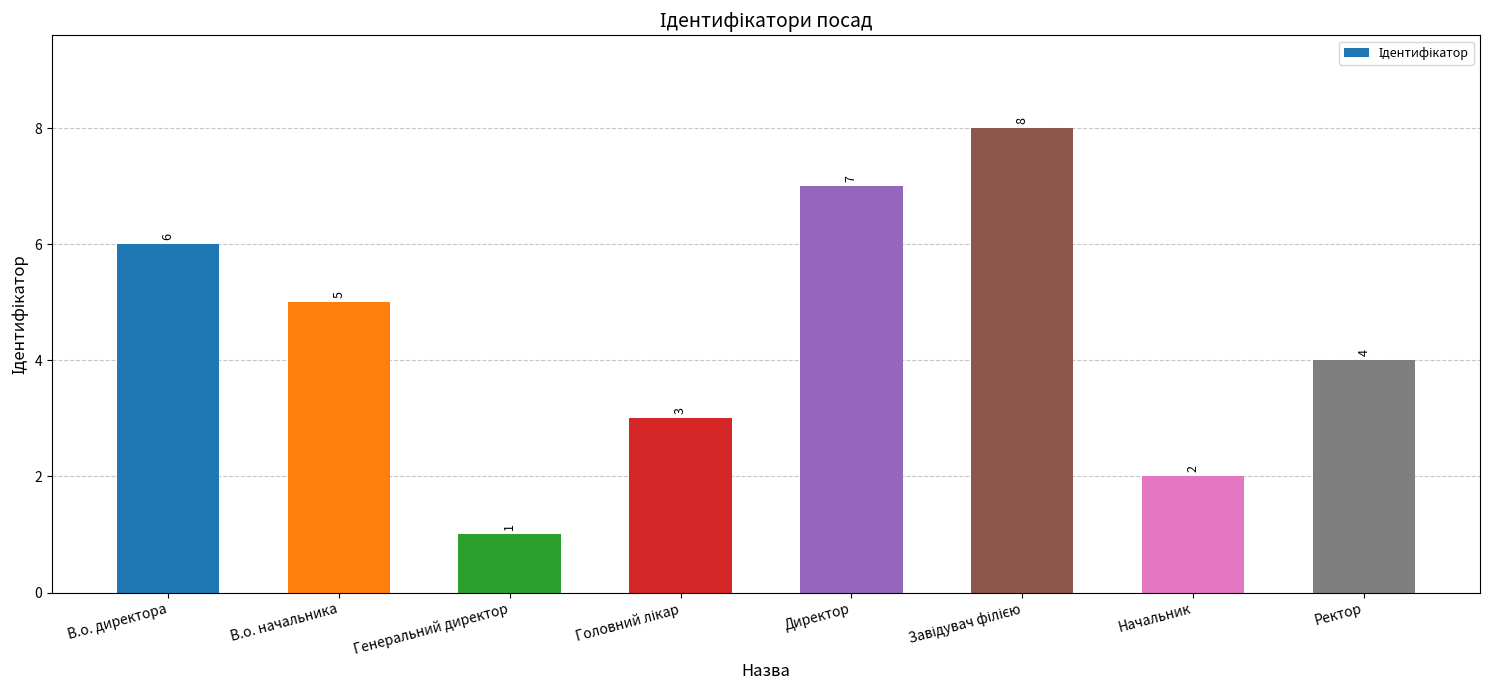

Are the bars grouped side by side (vs. stacked)?

No